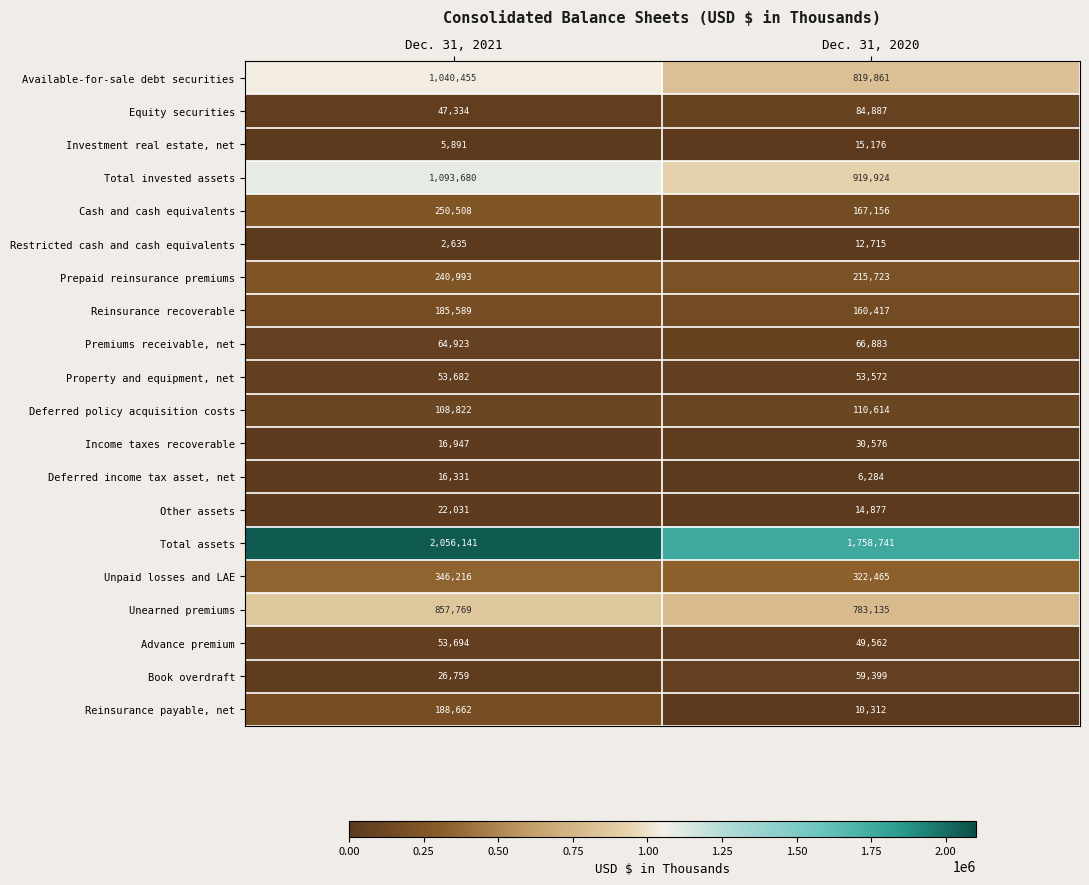

Where is Deferred policy acquisition costs nearest to the value 109718?

Dec. 31, 2021